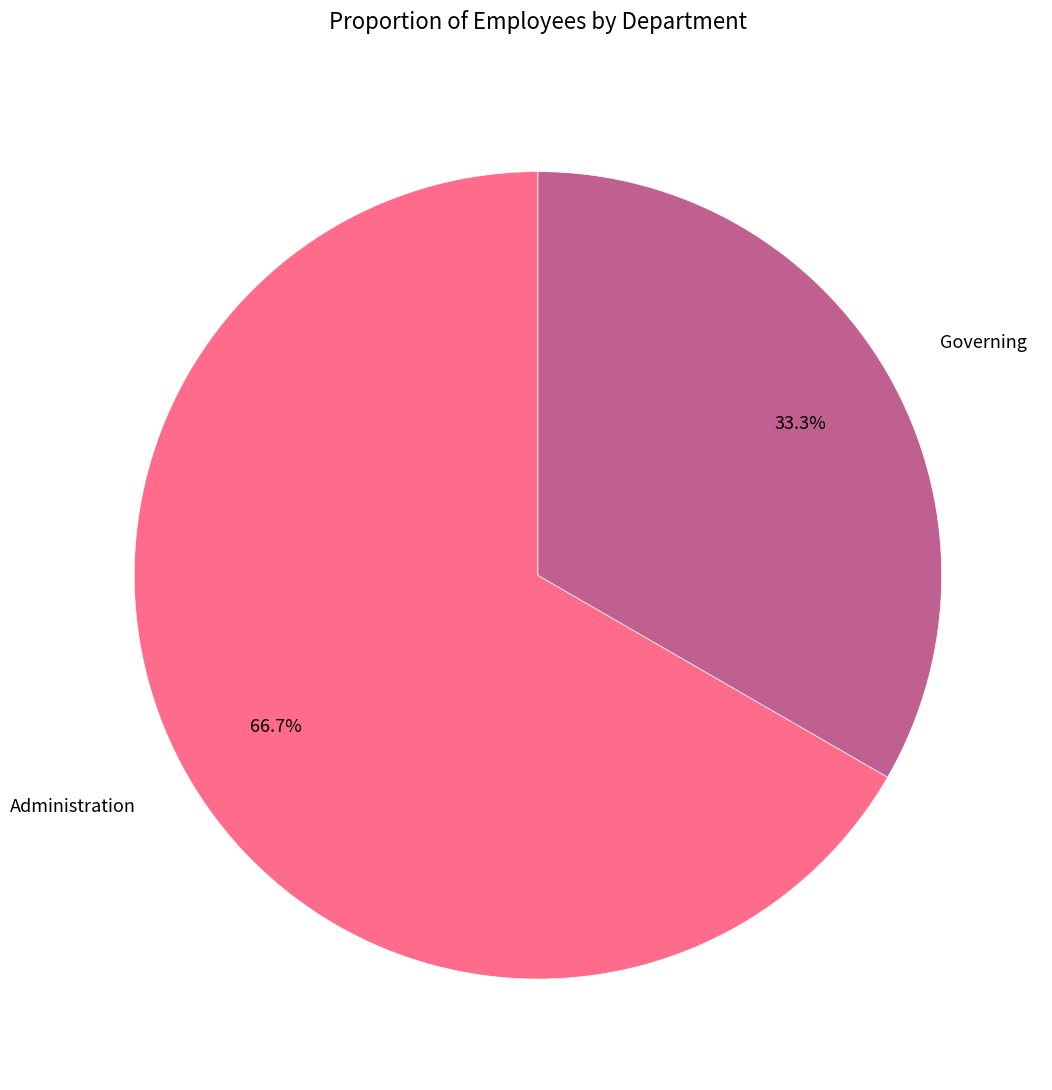

Is it true that Governing is 47% of the pie?

False